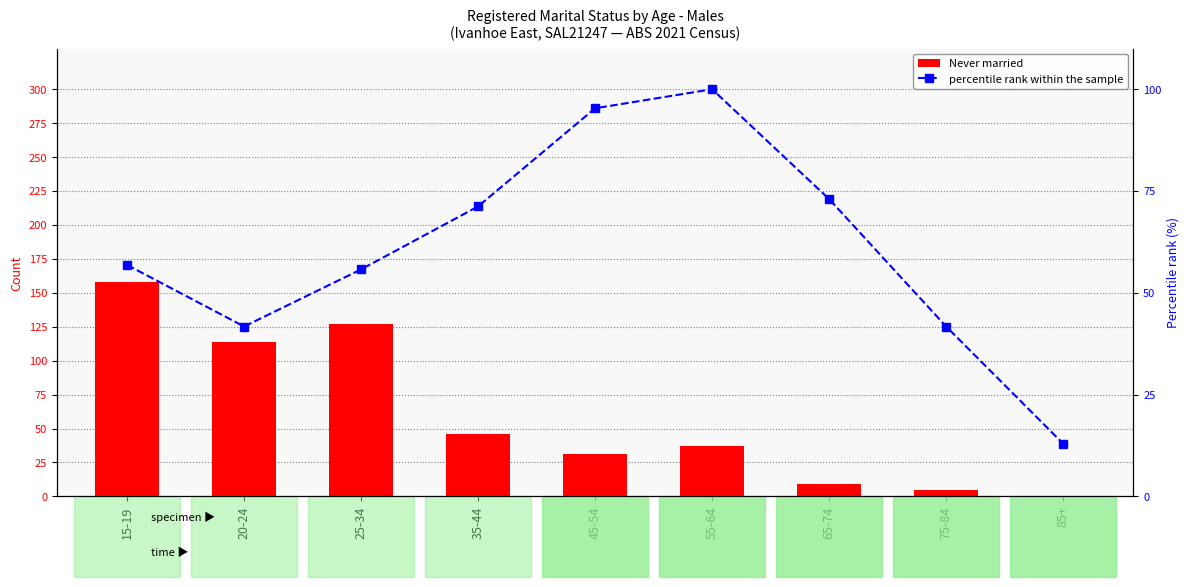

Reading left to right, list all the values displayed in this chart.

Never married: 15-19=158.0	20-24=114.0	25-34=127.0	35-44=46.0	45-54=31.0	55-64=37.0	65-74=9.0	75-84=5.0	85+=0.0
percentile rank within the sample: 15-19=56.8	20-24=41.7	25-34=55.8	35-44=71.2	45-54=95.3	55-64=100.0	65-74=73.0	75-84=41.7	85+=12.9